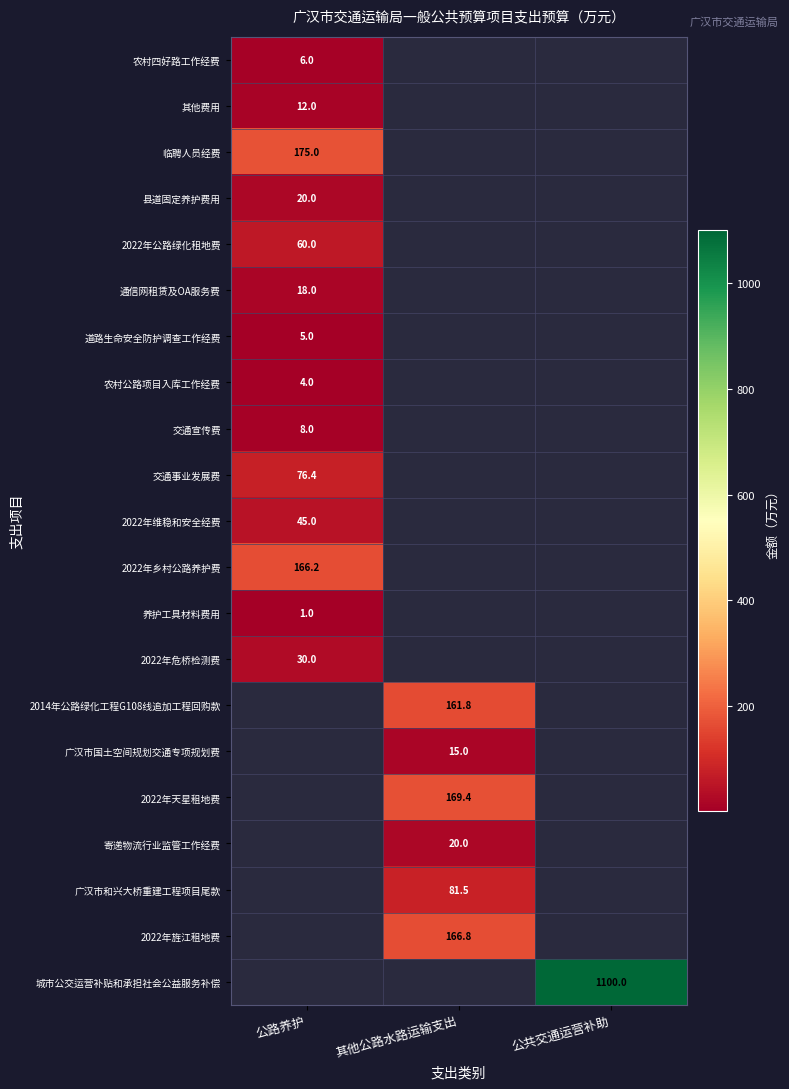

Is the value of 2022年乡村公路养护费 at 公路养护 greater than the value of 农村四好路工作经费 at 公路养护?

Yes